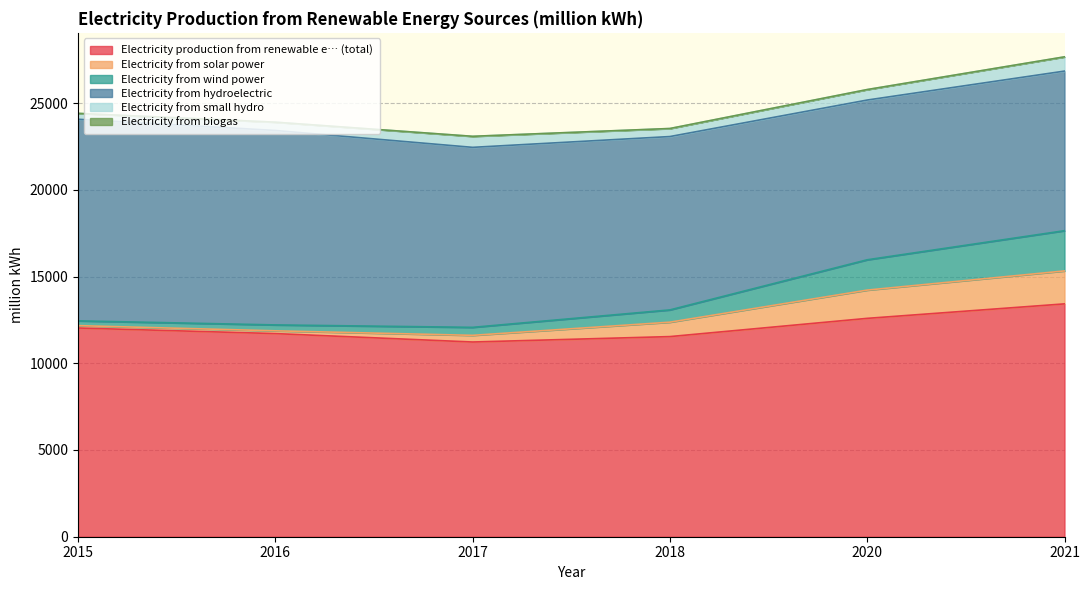

True or false: Electricity from small hydro and Electricity from solar power intersect in this chart.

True